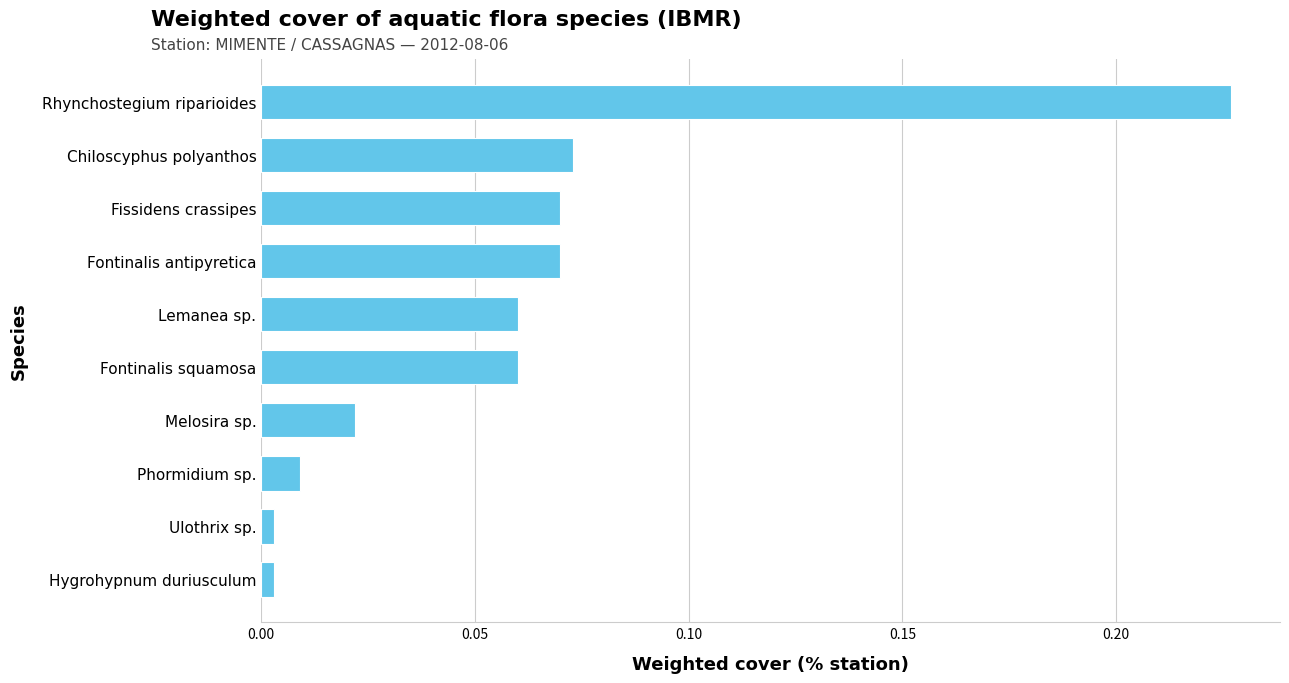

What is the sum of all values?

0.6